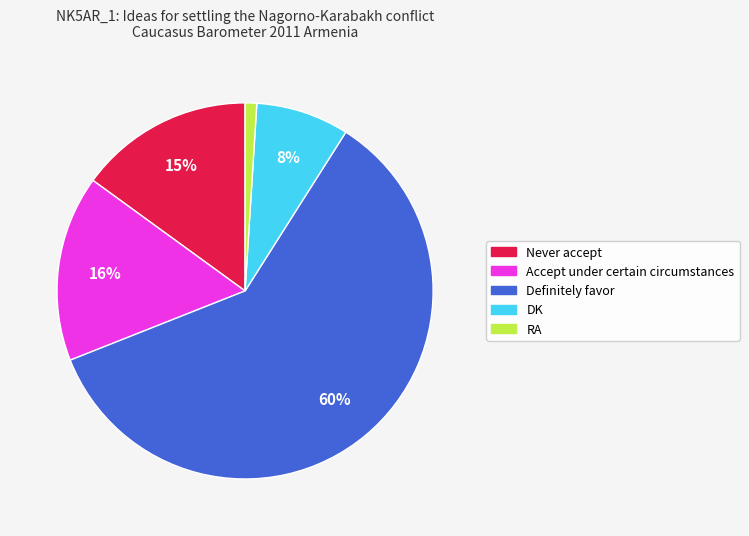

How many segments does this pie chart have?

5